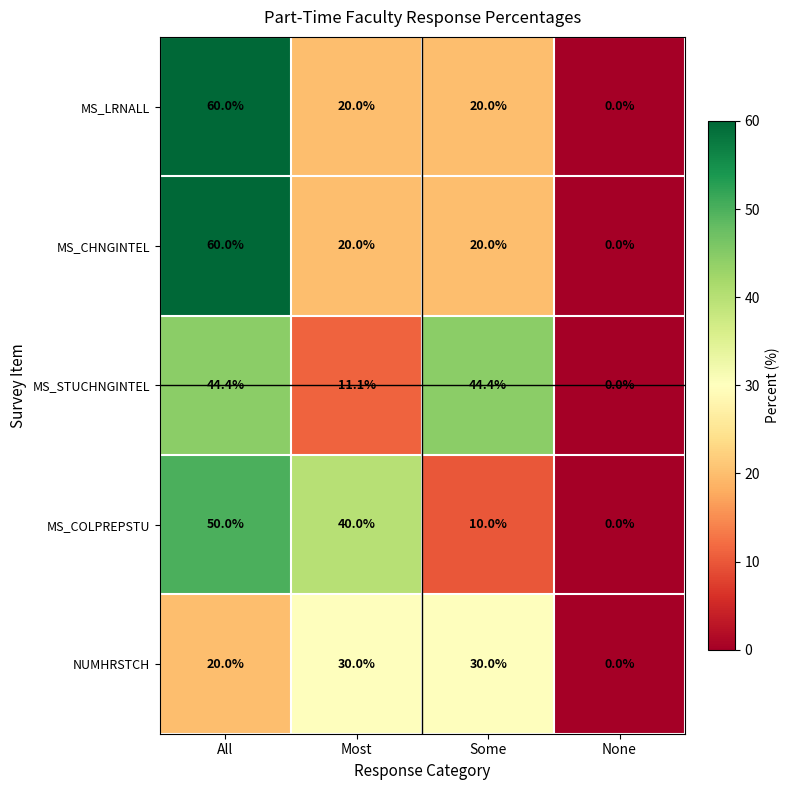

Which series changed the most between Most and Some?

MS_STUCHNGINTEL